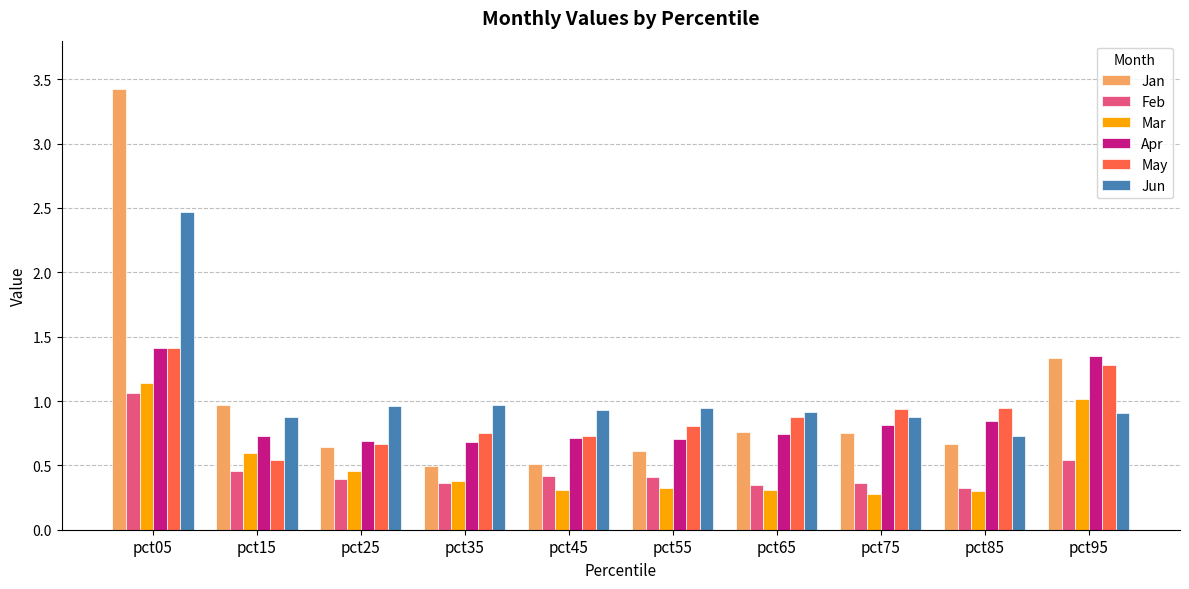

Which category has the highest value in the Apr series?

pct05